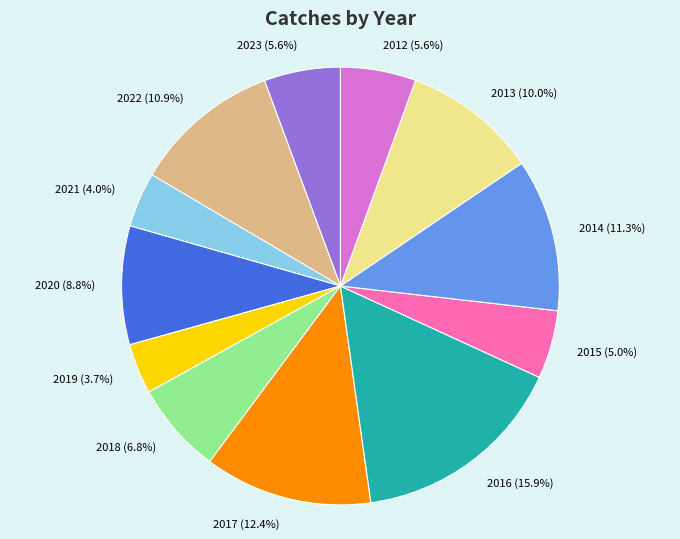

To the nearest percent, what is the difference between the largest and smallest slice percentages?

12%